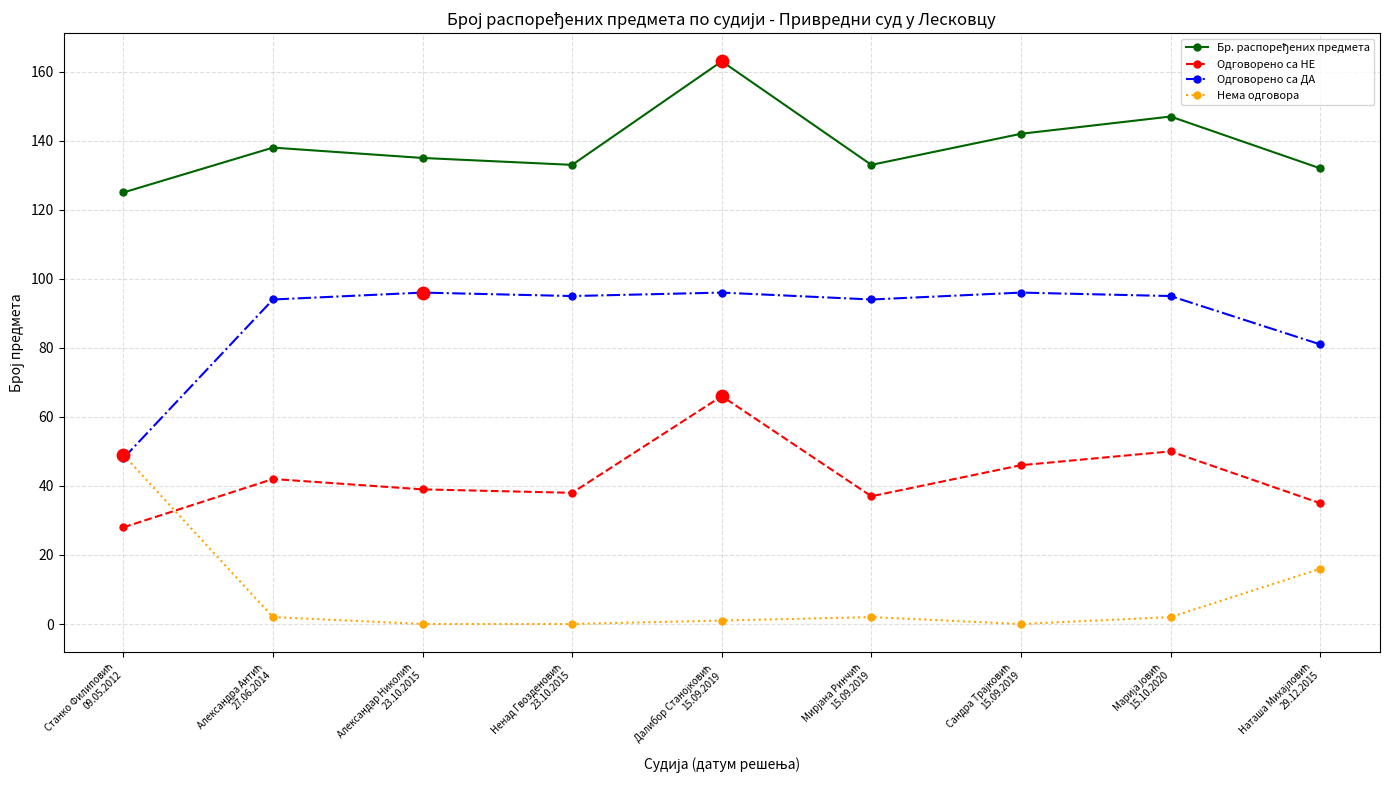

What is the value of the Одговорено са ДА point at the 8th from the left?

95